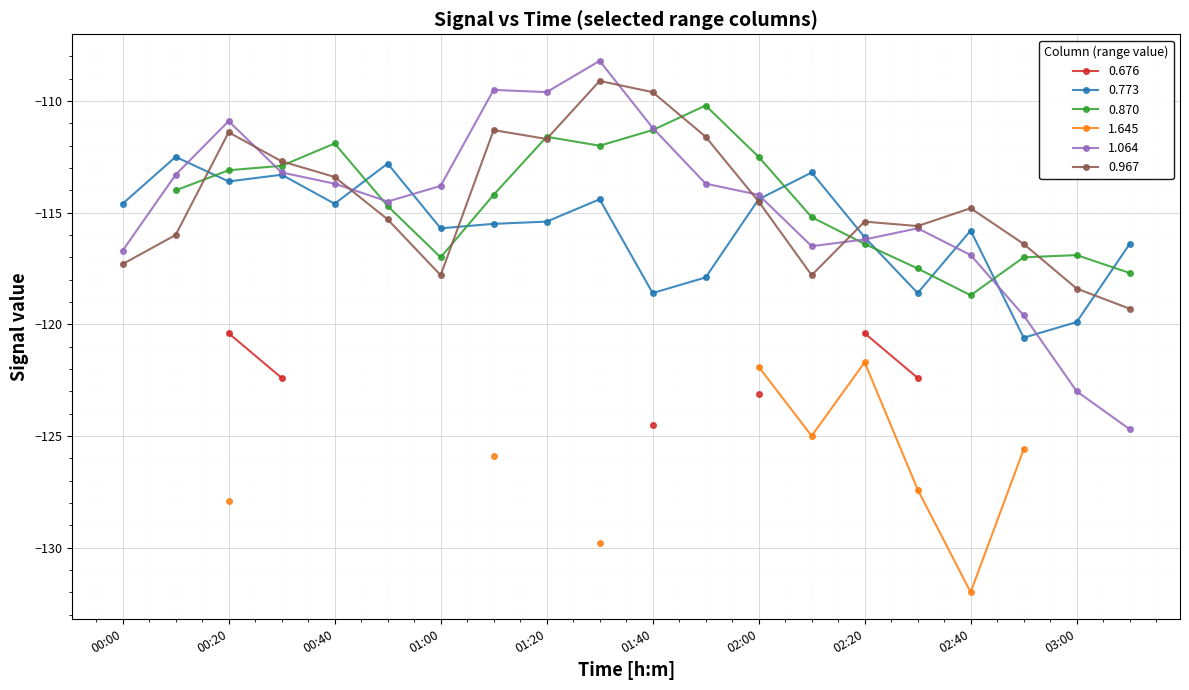

What is the sum of all 1.064 values?

-2295.1